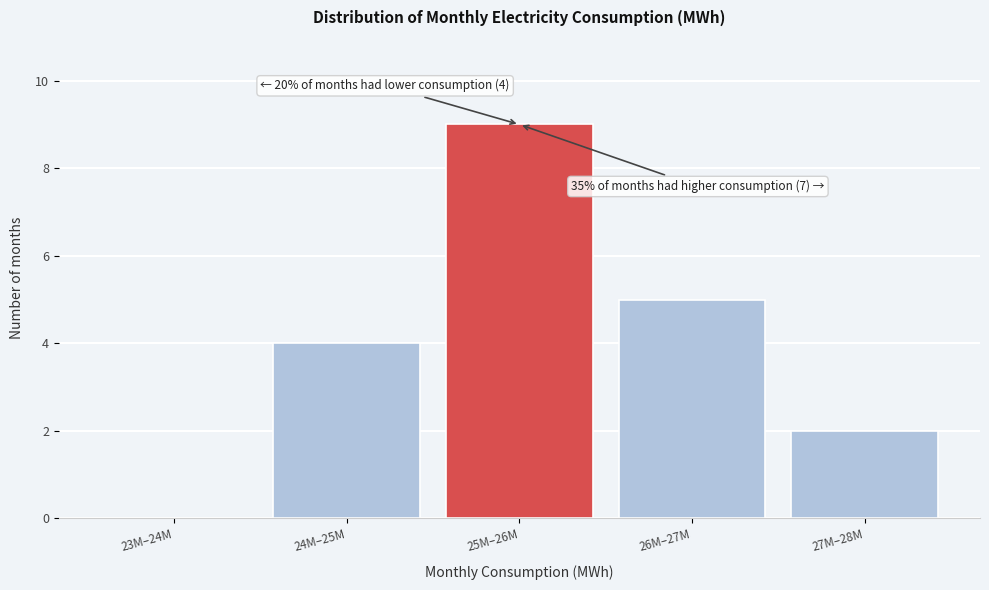

Reading right to left, list all the values displayed in this chart.

27M–28M=2	26M–27M=5	25M–26M=9	24M–25M=4	23M–24M=0